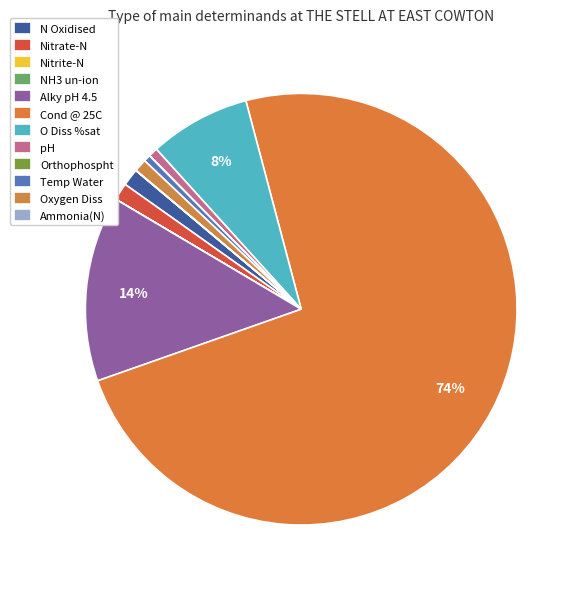

What percentage is the Temp Water slice, to the nearest percent?

1%